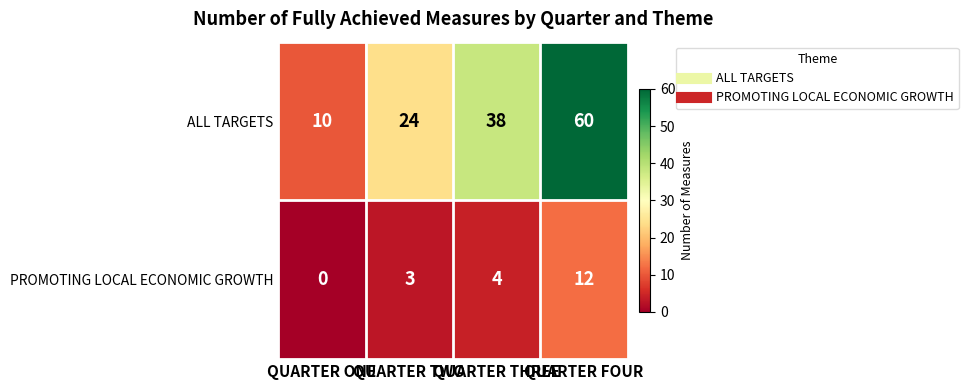

Rank the series by their average value, from highest to lowest.

ALL TARGETS, PROMOTING LOCAL ECONOMIC GROWTH